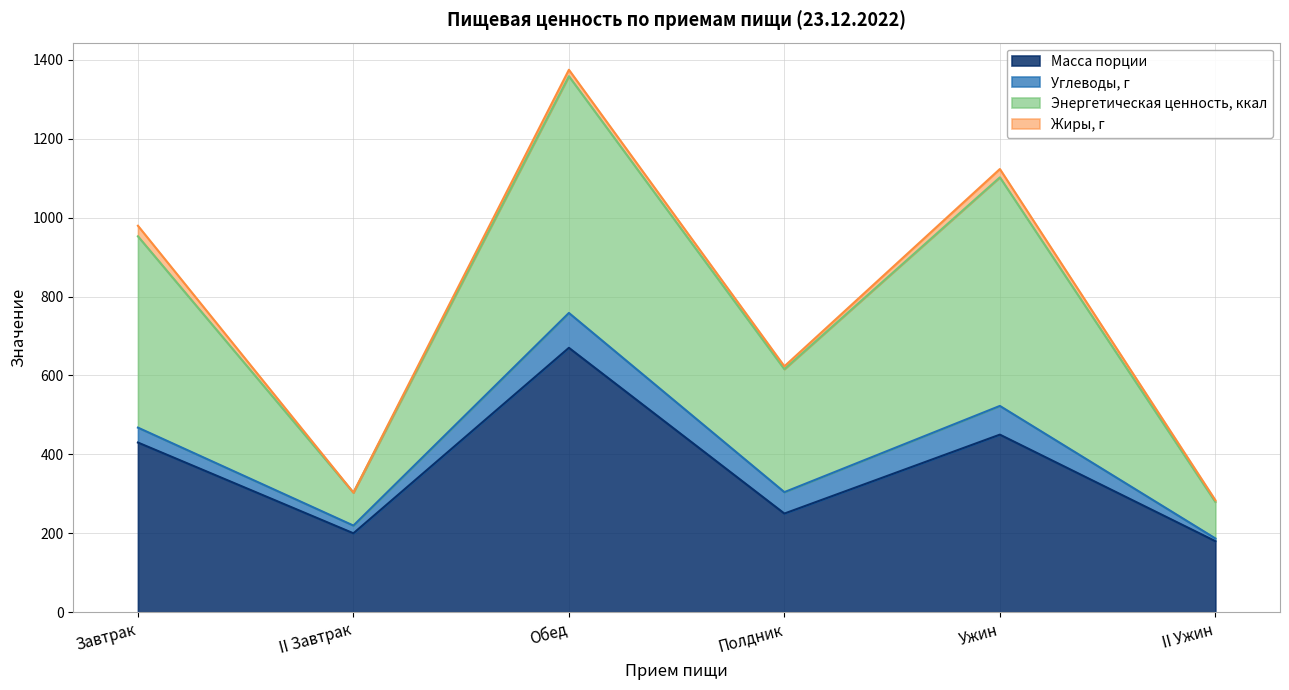

What is the minimum value for Масса порции?

180.0